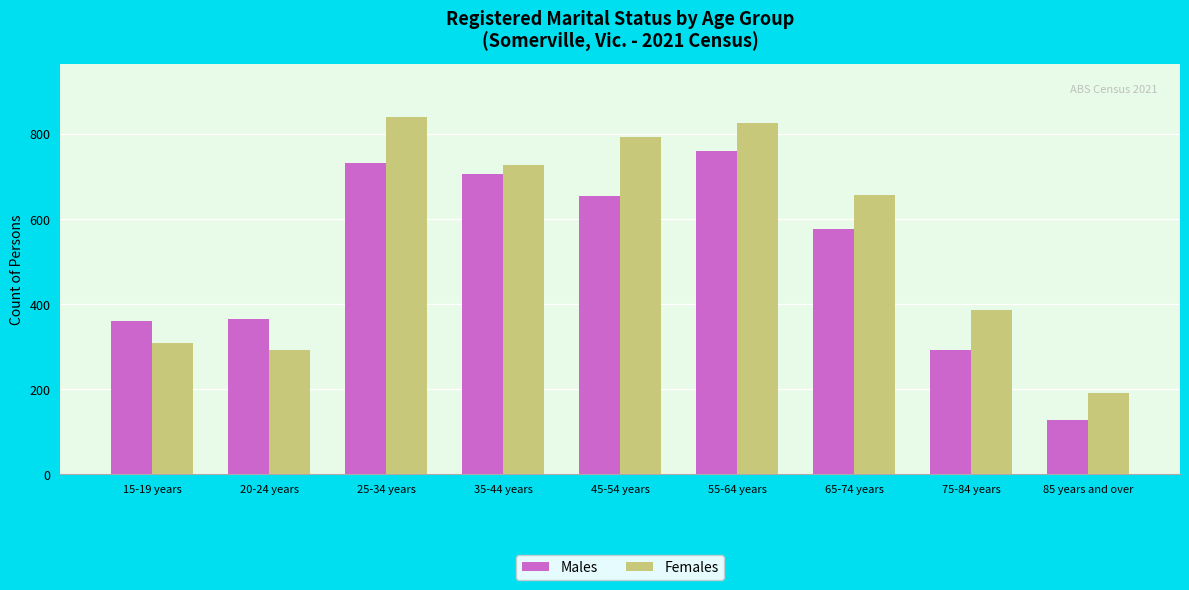

The Females series shows 446 at 20-24 years. True or false?

False